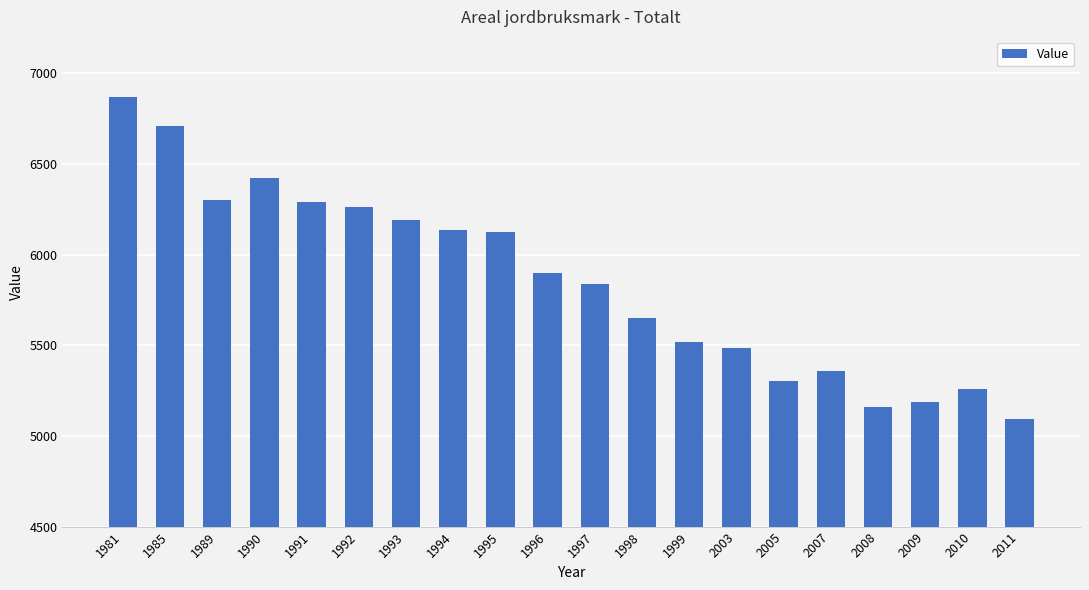

Read the value at 2007.

5360